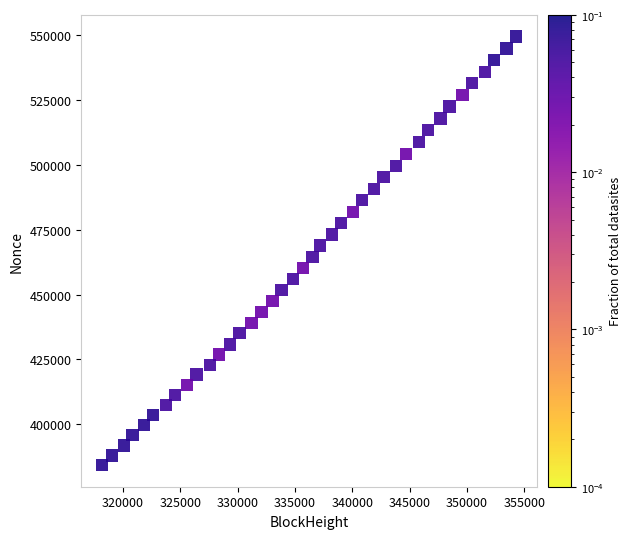

What is the range of X values (max minus min)?

36110